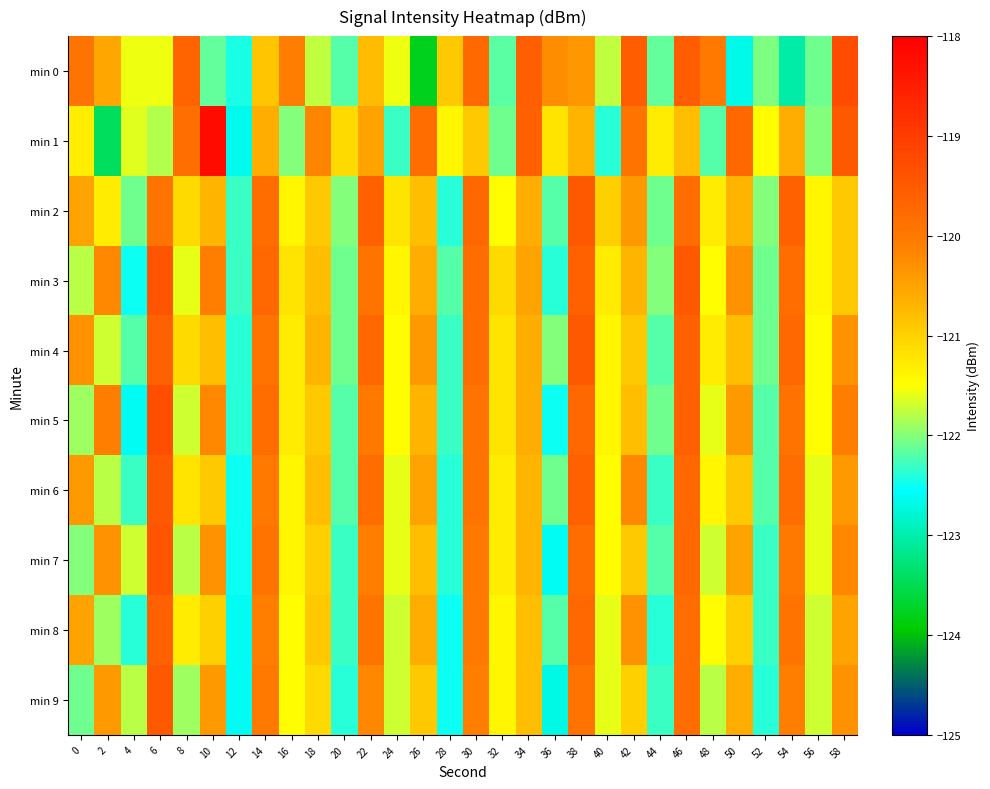

Count the number of categories in the chart.

30